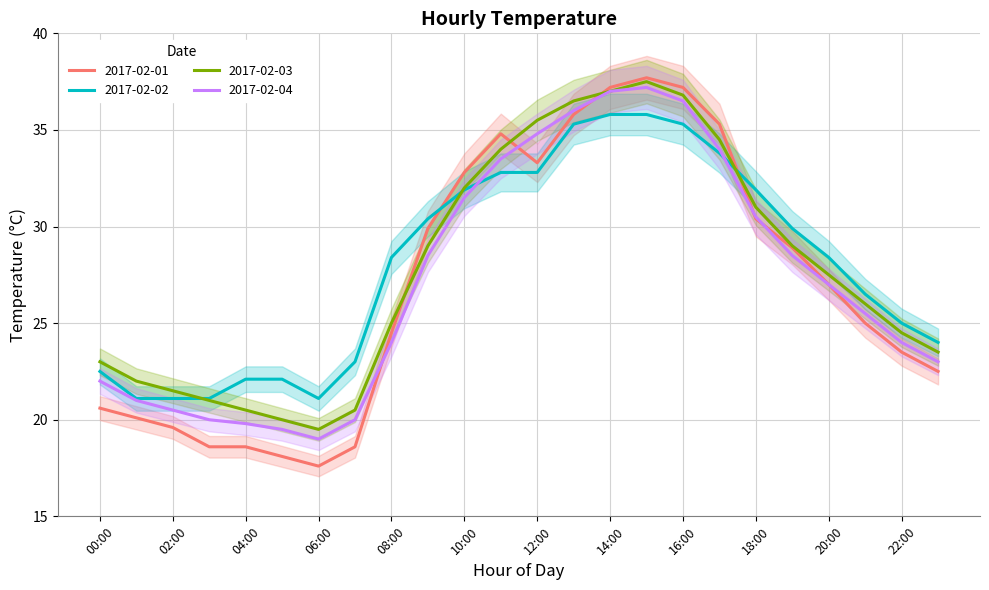

What is the minimum value shown in the chart?

17.6